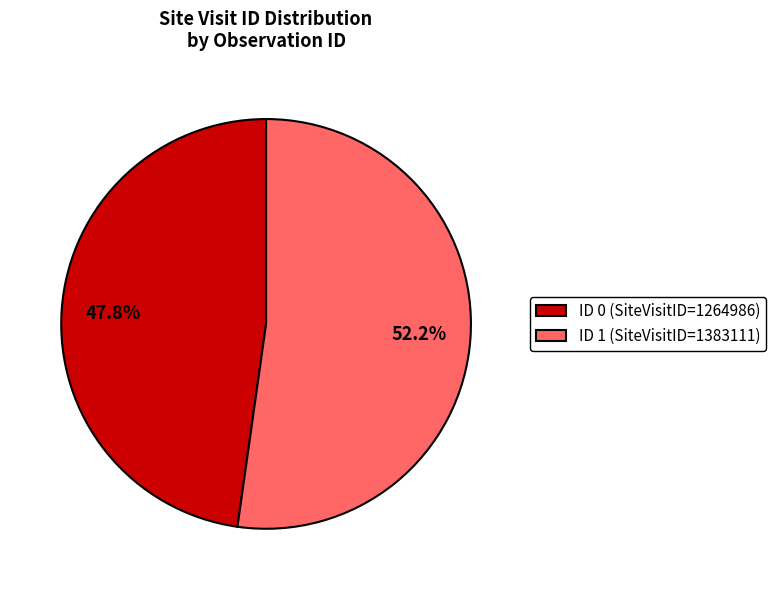

What portion of the pie excludes ID 0 (SiteVisitID=1264986)?

52.2%